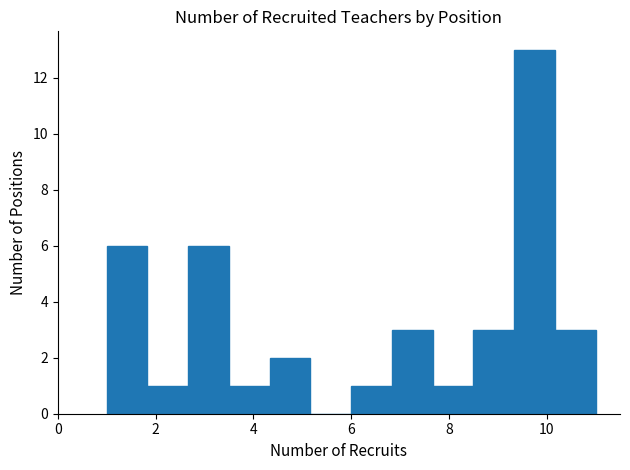

Reading left to right, transcribe this chart: for each bar, give the range it covers on the x-axis and its height. Neither the bar edges nor the heights are printed on the chart, so give them approximately, as read against the axes.

1.0 to 1.8: 6
1.8 to 2.6: 1
2.6 to 3.6: 6
3.6 to 4.4: 1
4.4 to 5.2: 2
5.2 to 6.0: 0
6.0 to 6.8: 1
6.8 to 7.6: 3
7.6 to 8.6: 1
8.6 to 9.4: 3
9.4 to 10.2: 13
10.2 to 11.0: 3